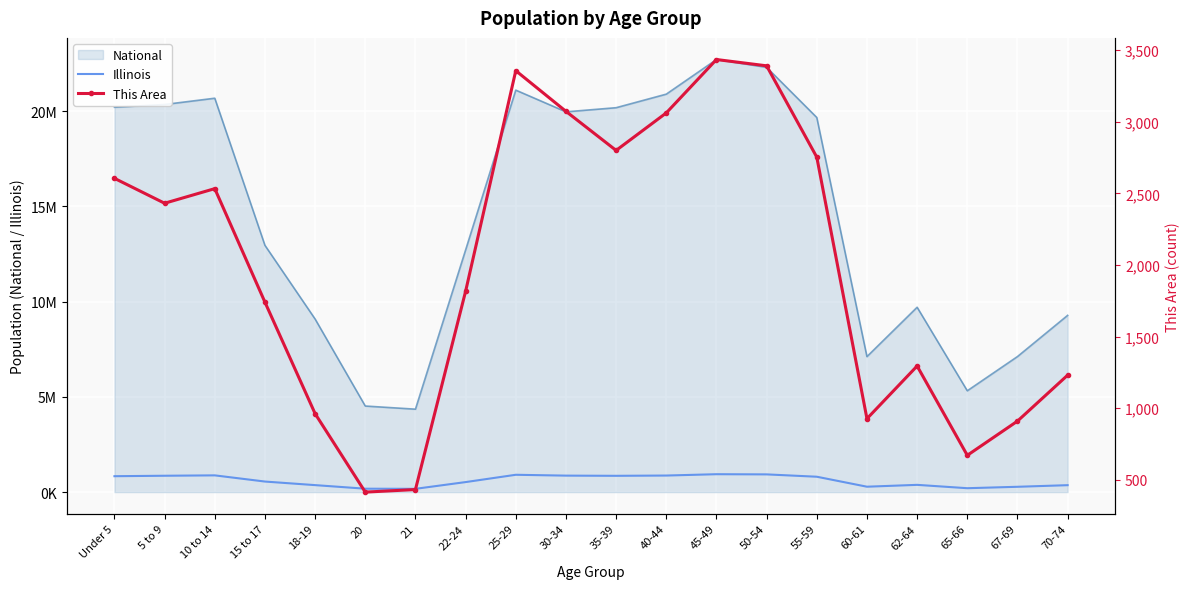

Count the number of data series in this chart.

2